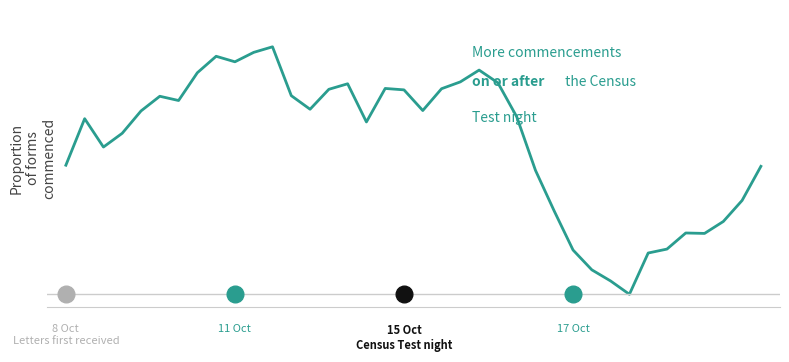

What is the value of the 2nd point from the left?

0.7